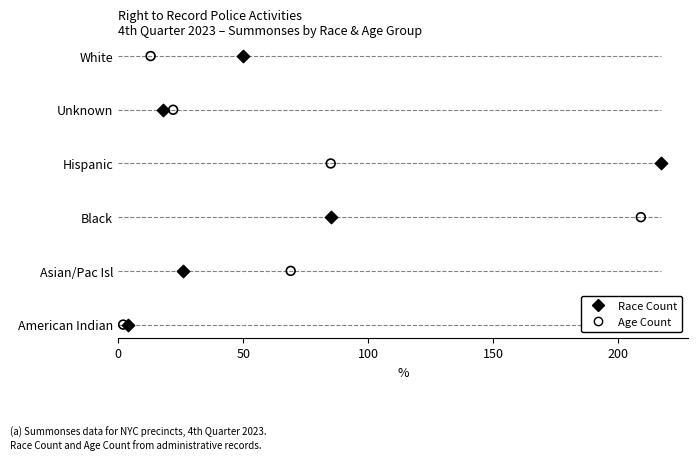

What are all the series names shown in the legend?

Race Count, Age Count